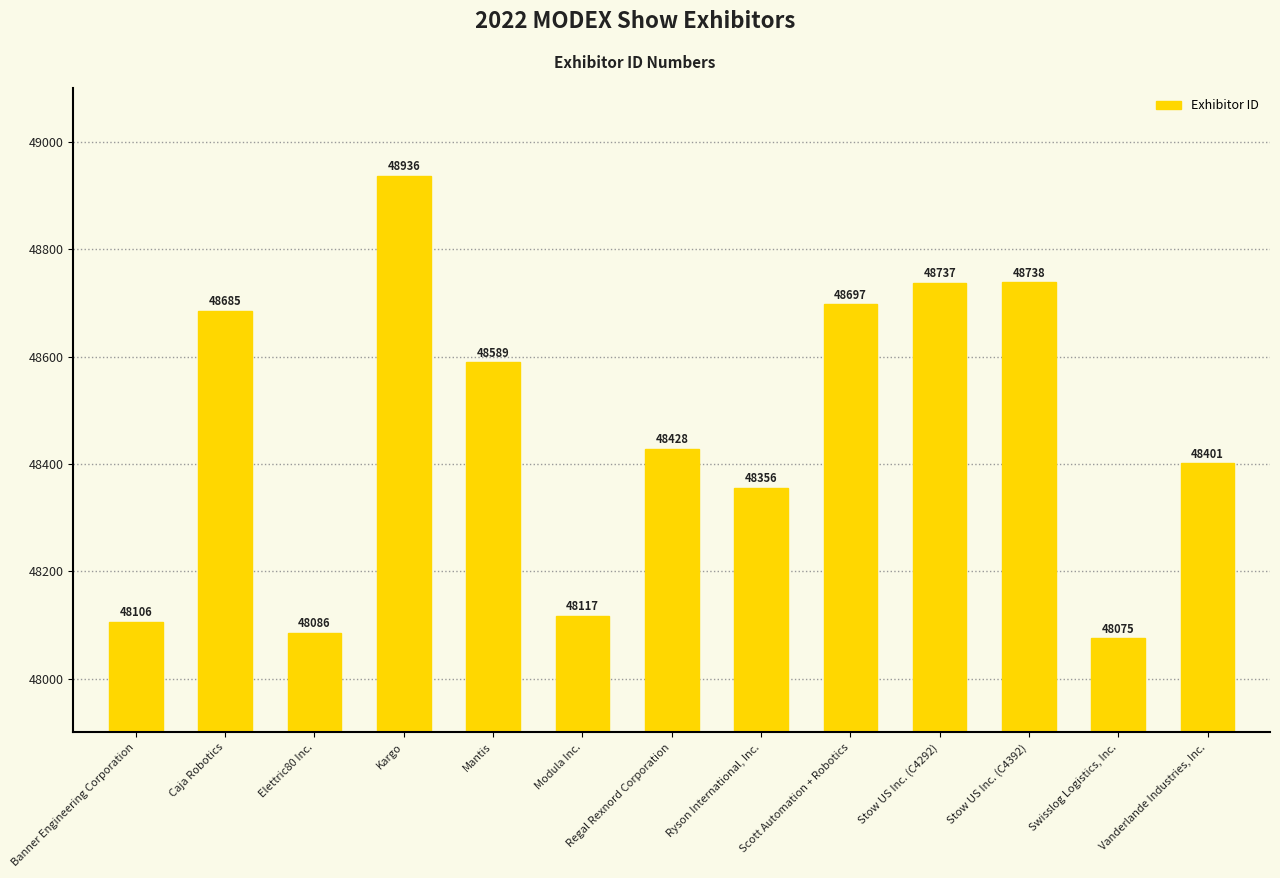

What is the difference between the maximum and minimum values?

861